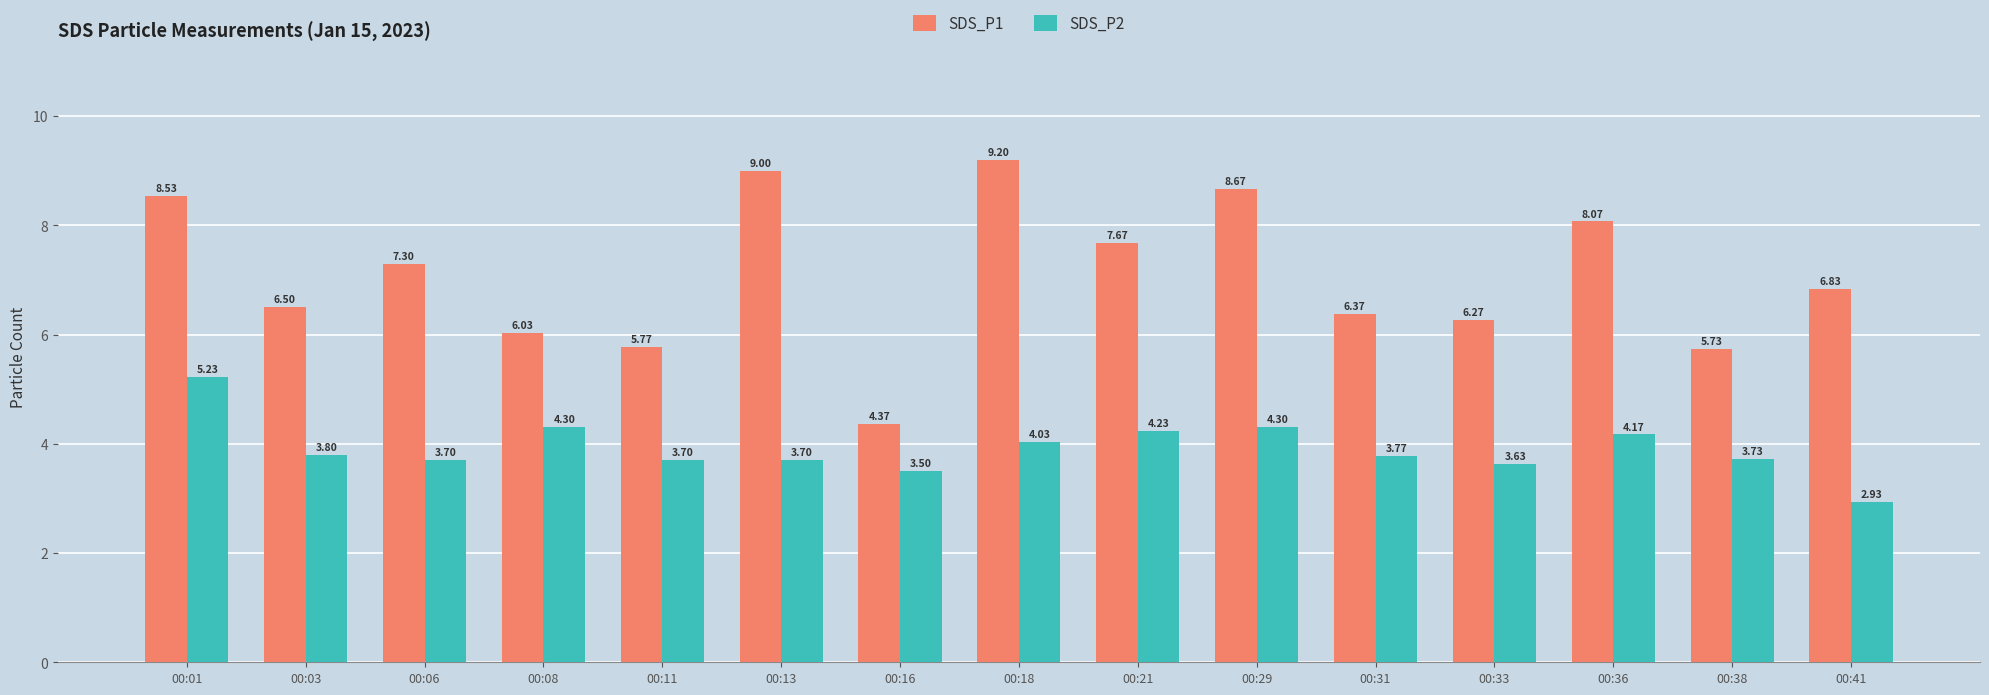

What is the sum of all SDS_P1 values?

106.3